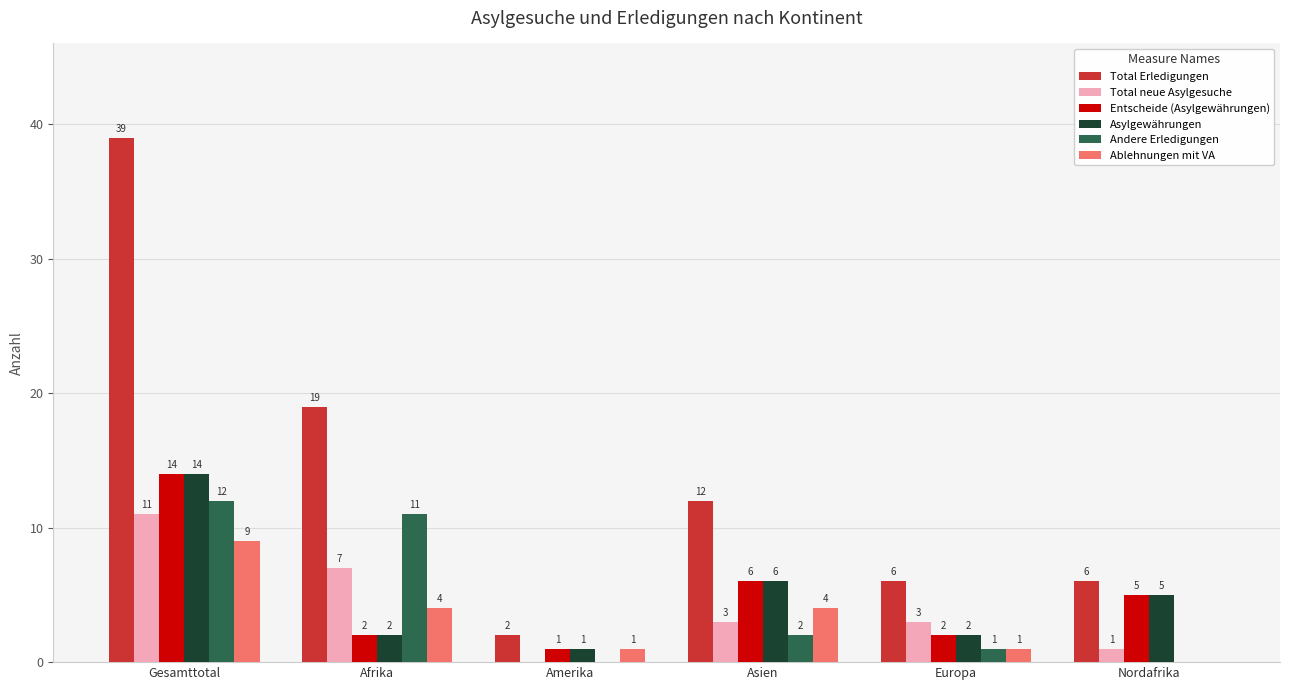

Reading right to left, list all the values displayed in this chart.

Total Erledigungen: 6	6	12	2	19	39
Total neue Asylgesuche: 1	3	3	0	7	11
Entscheide (Asylgewährungen): 5	2	6	1	2	14
Asylgewährungen: 5	2	6	1	2	14
Andere Erledigungen: 0	1	2	0	11	12
Ablehnungen mit VA: 0	1	4	1	4	9